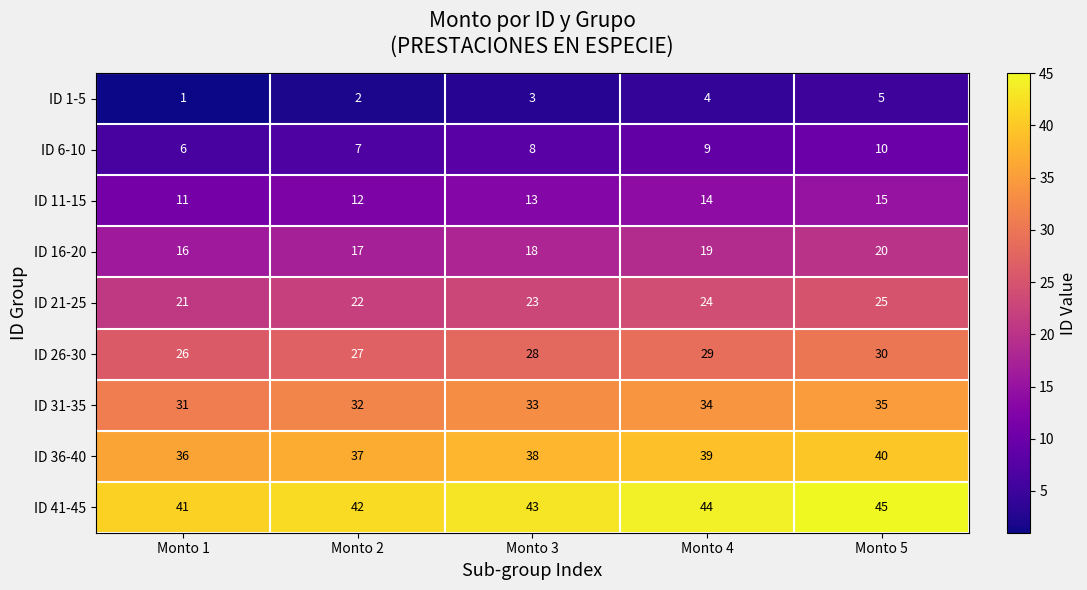

Where is ID 16-20 nearest to the value 18?

Monto 3